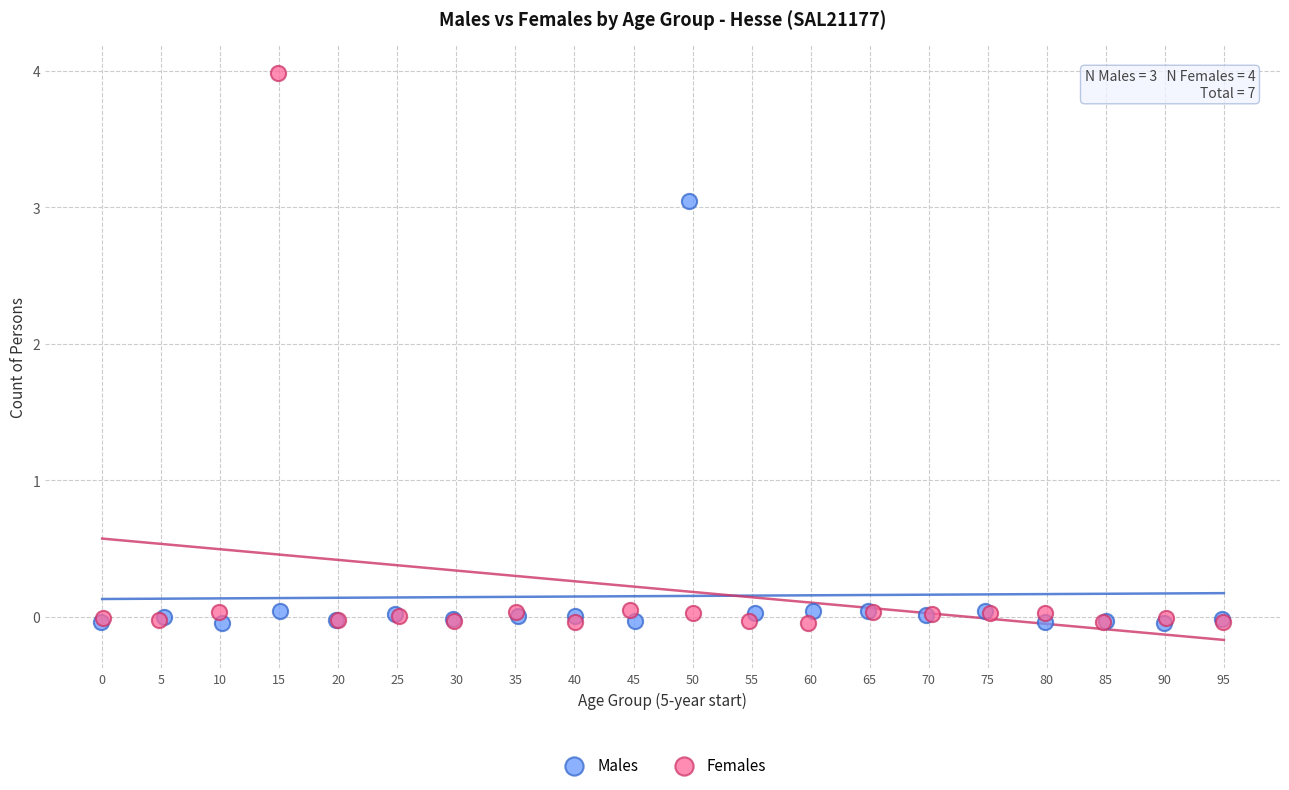

What are all the series names shown in the legend?

Males, Females